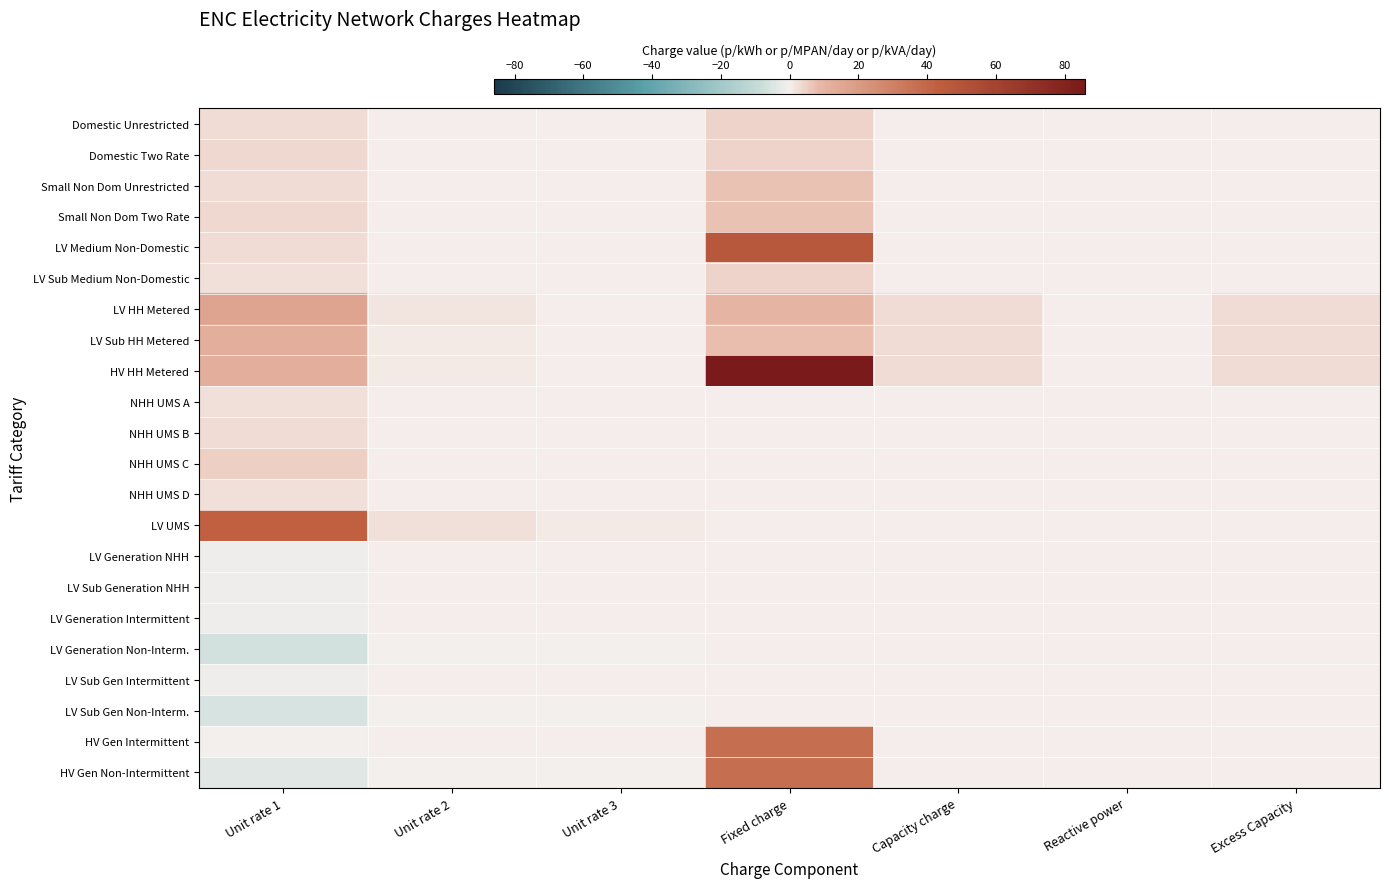

Which series has the widest spread of values?

HV HH Metered